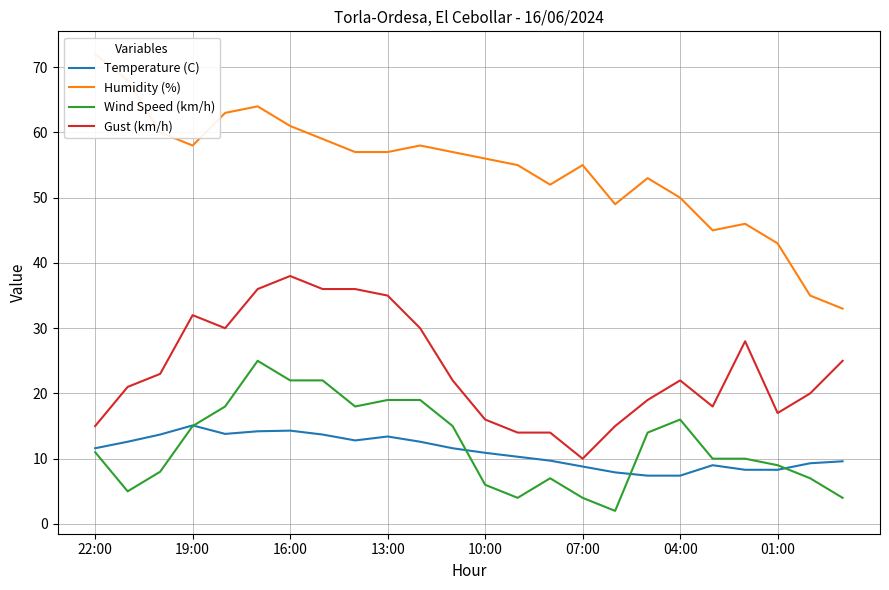

What is the minimum value for Temperature (C)?

7.4